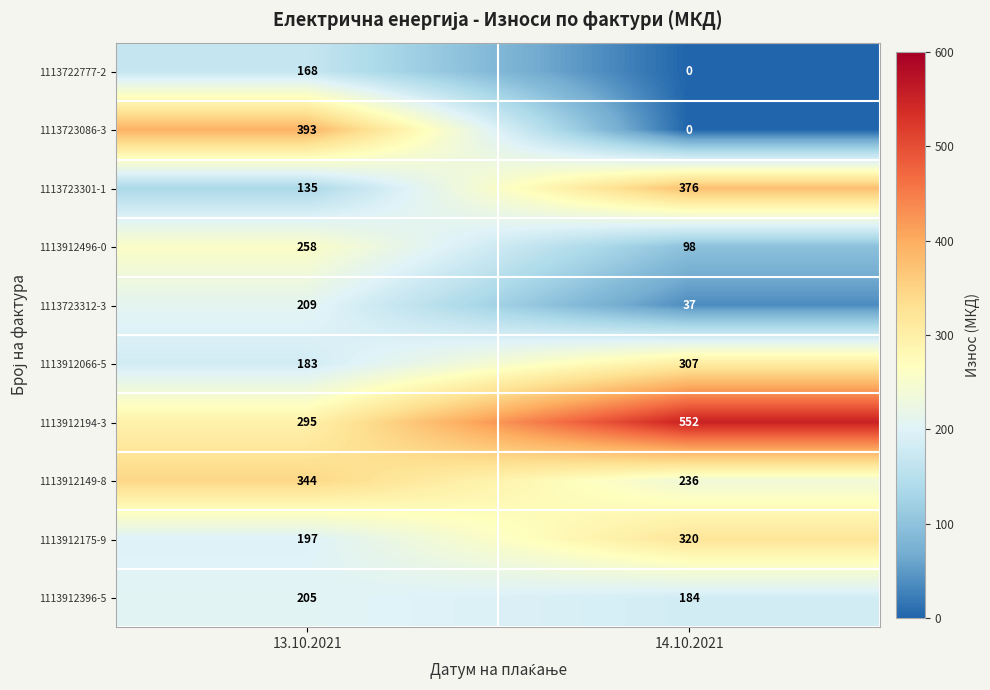

The 1113912396-5 series shows 297 at 14.10.2021. True or false?

False